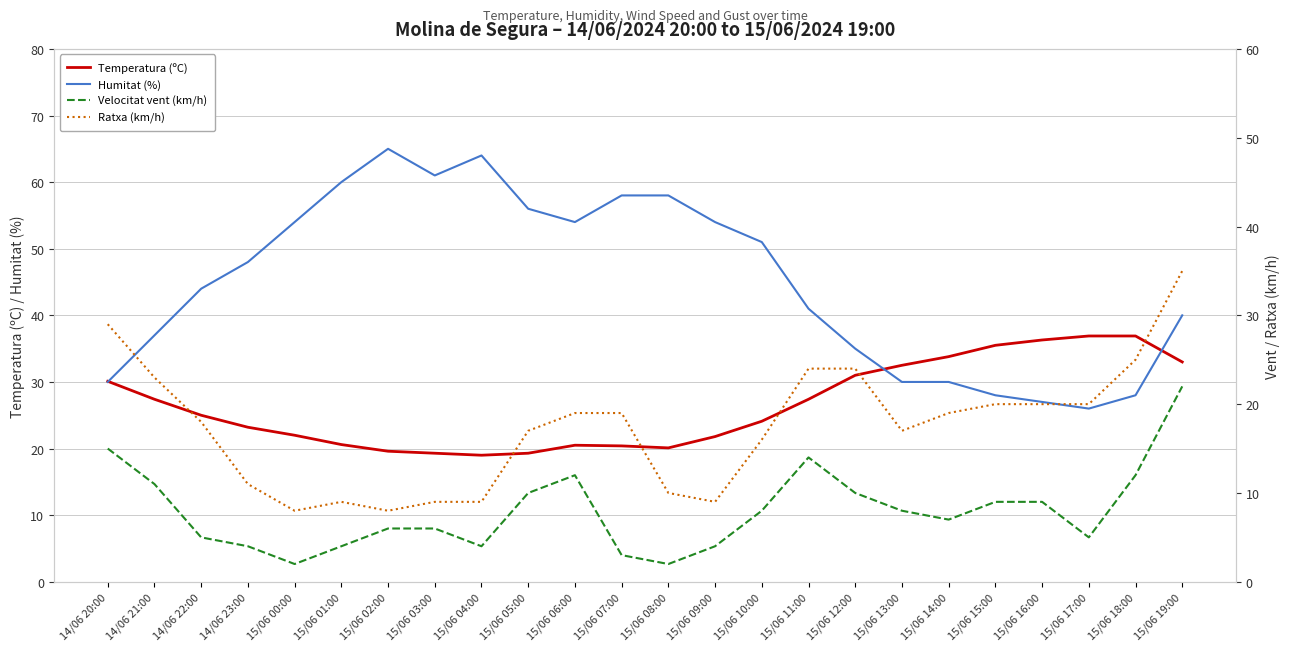

At which category does Humitat (%) reach its first local peak?

15/06 02:00